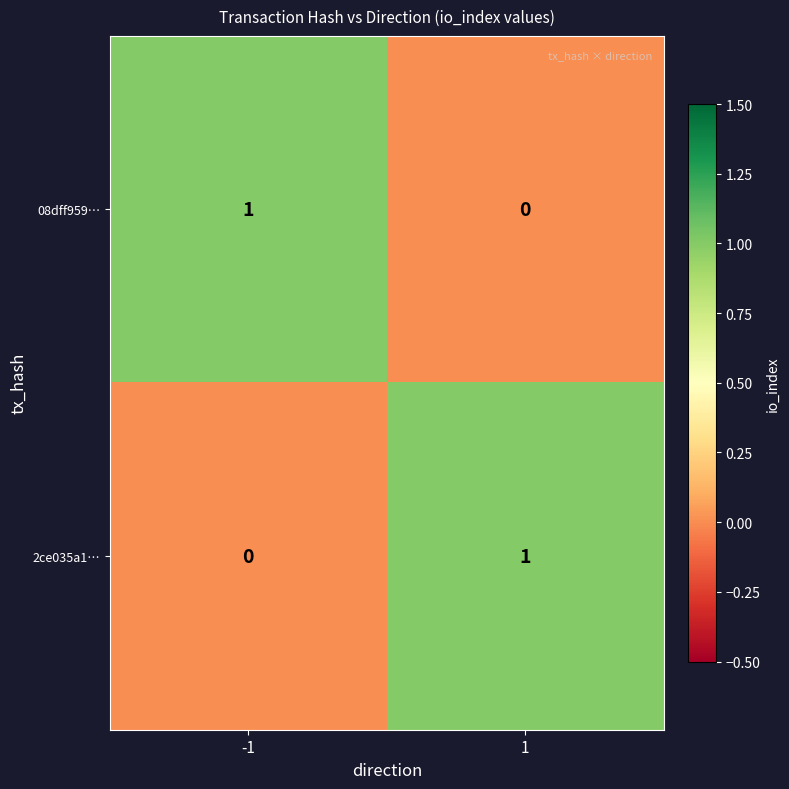

List the labels in order of 2ce035a1… value, largest first.

1, -1